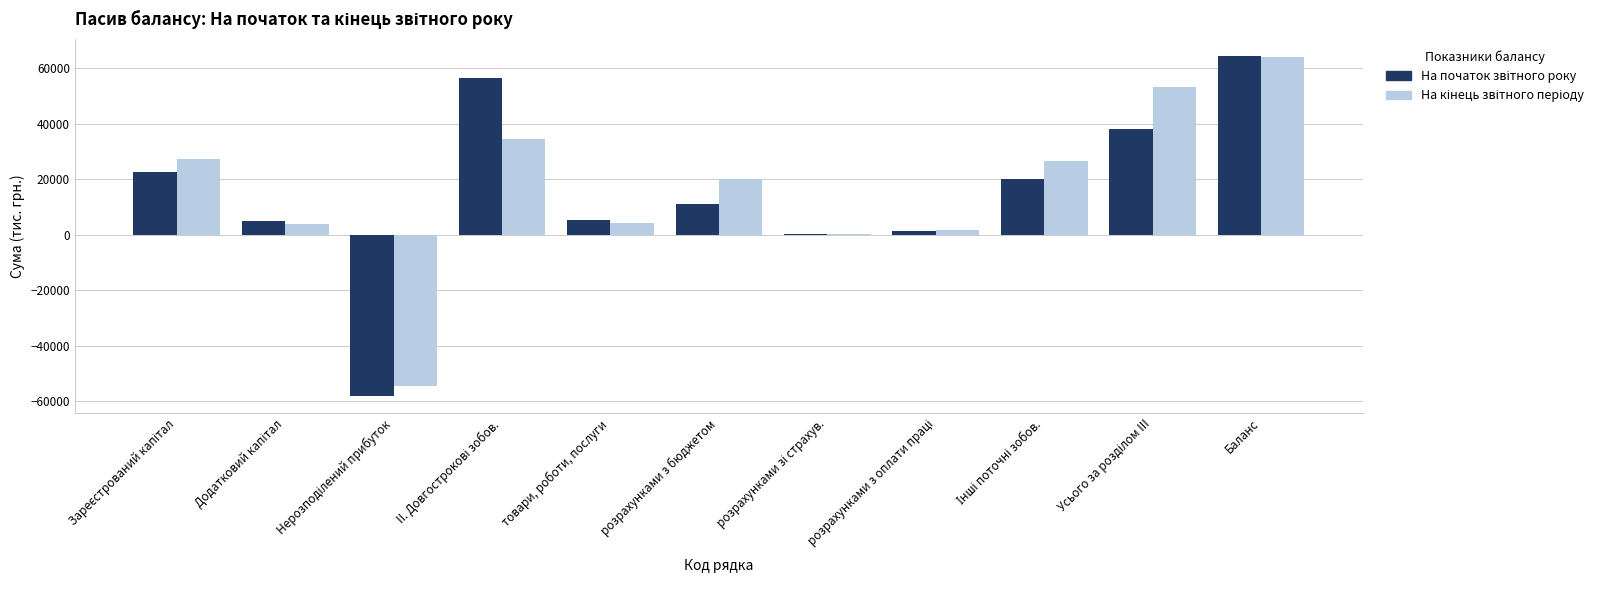

At which category is the sum across all series the highest?

Баланс